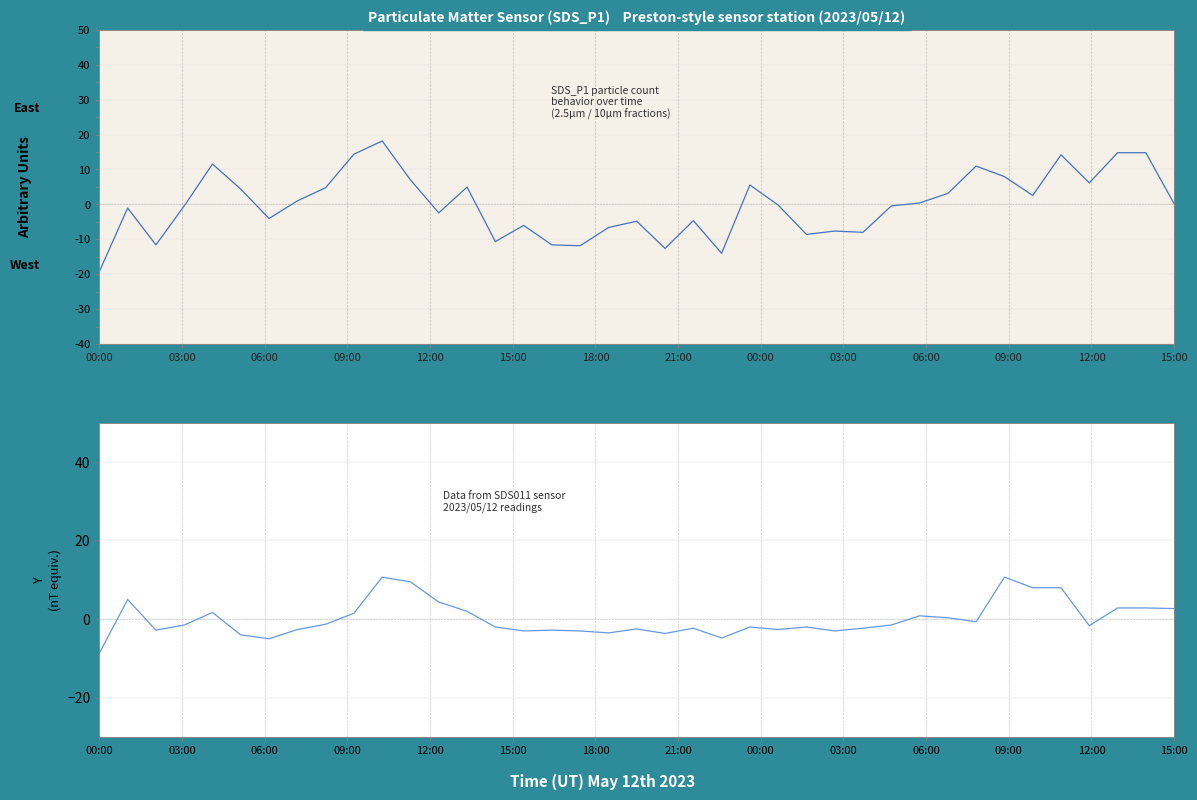

How many lines are shown in the chart?

2